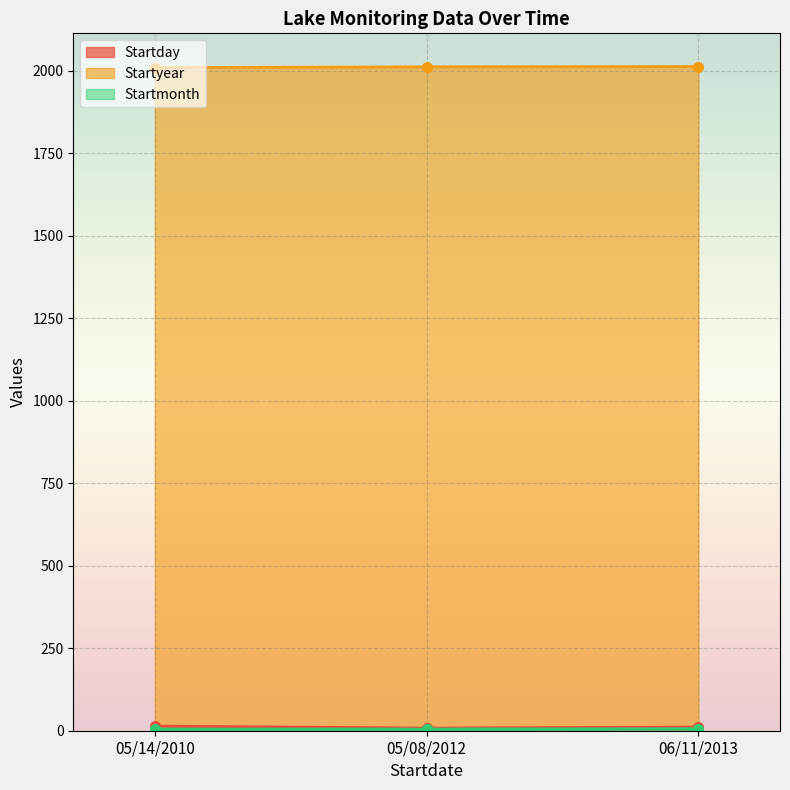

Which series has the widest spread of values?

Startday line